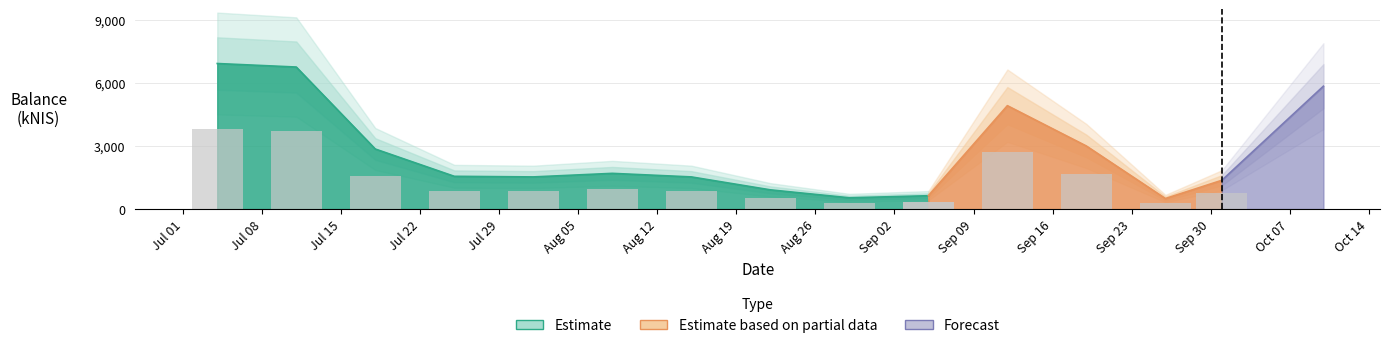

How many data points are less than 1553?

7